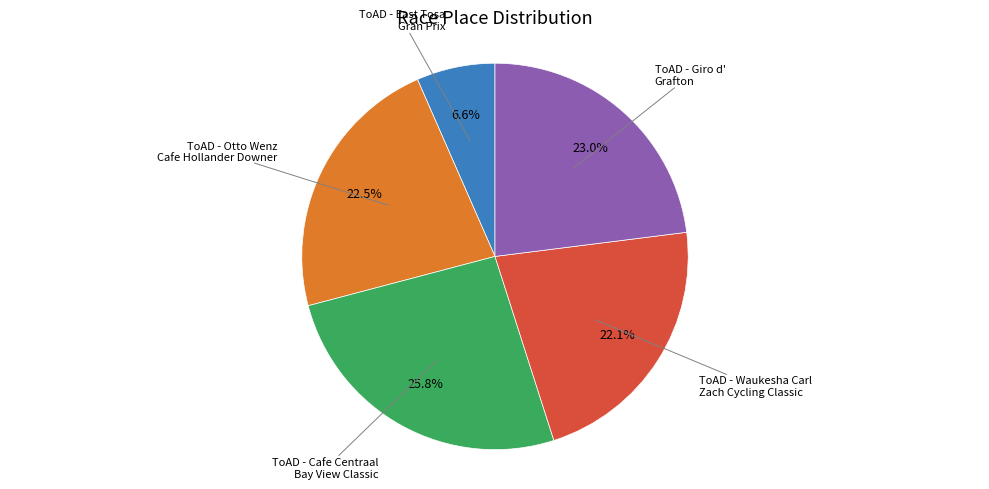

Is there any slice that represents more than half of the pie?

No